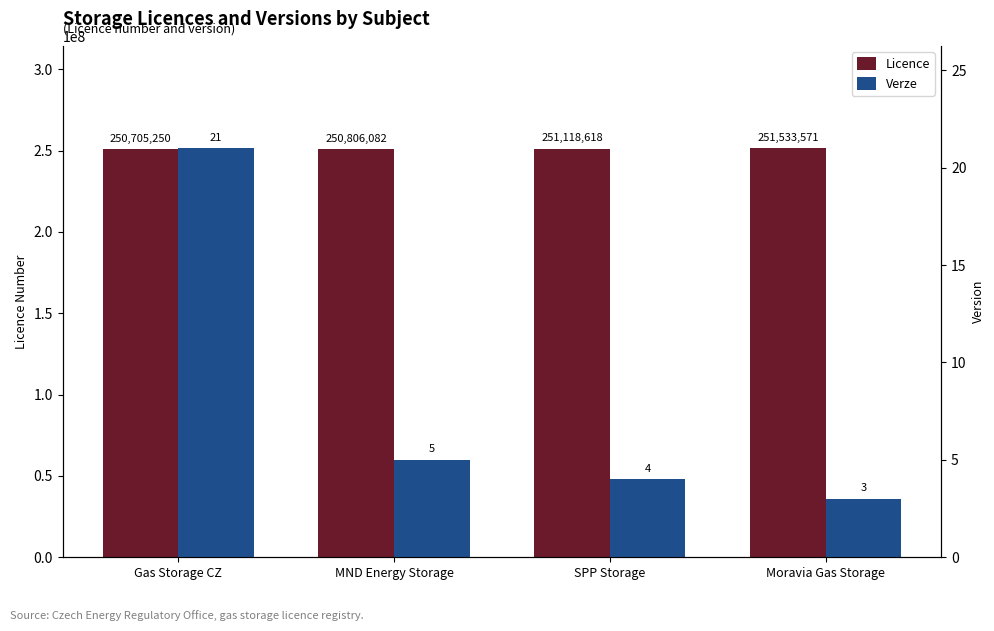

Is the value of Licence at SPP Storage greater than the value of Verze at Moravia Gas Storage?

Yes